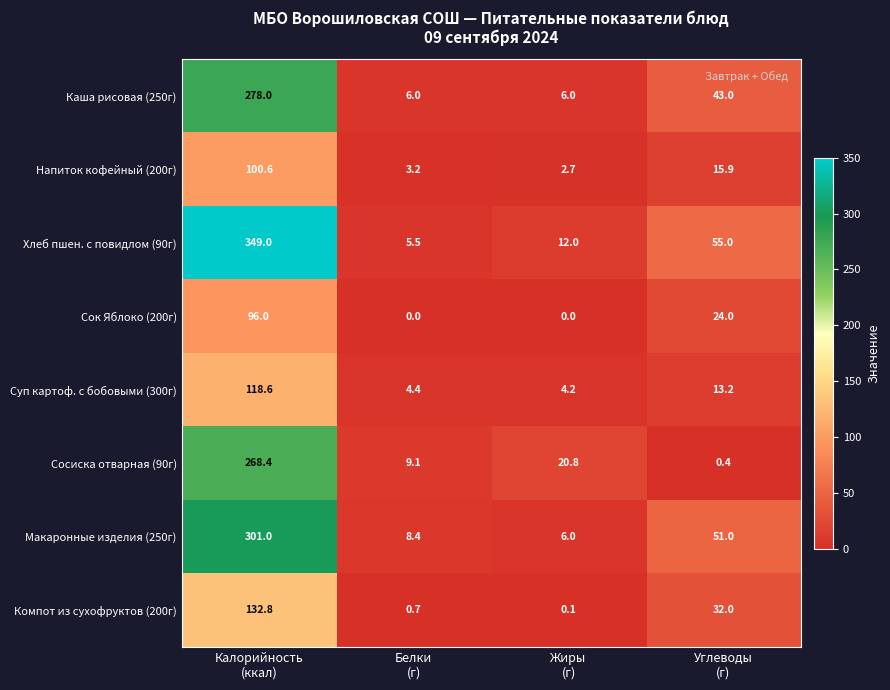

Which series has the largest range (max minus min)?

Хлеб пшен. с повидлом (90г)